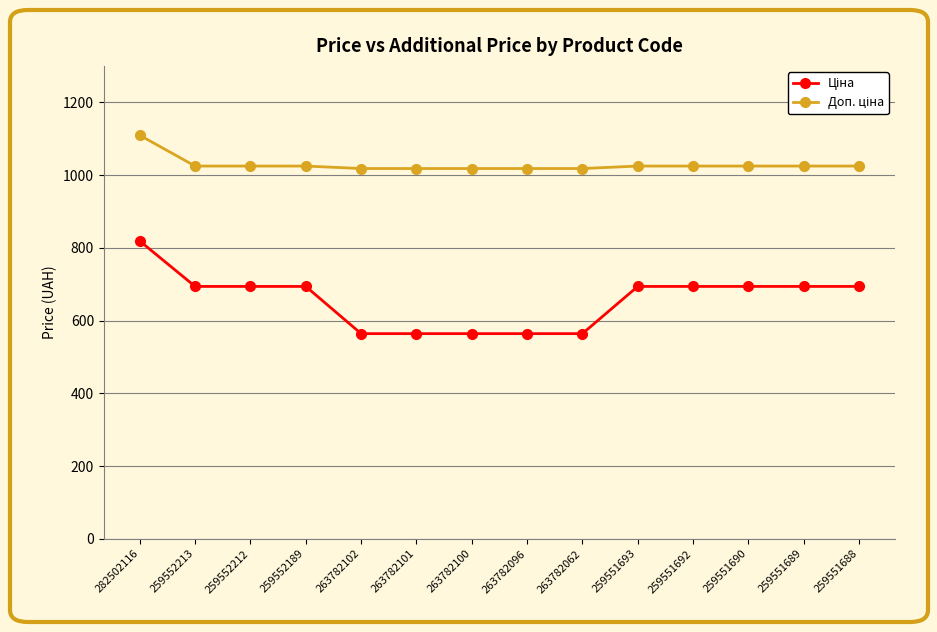

What is the maximum value shown in the chart?

1109.2